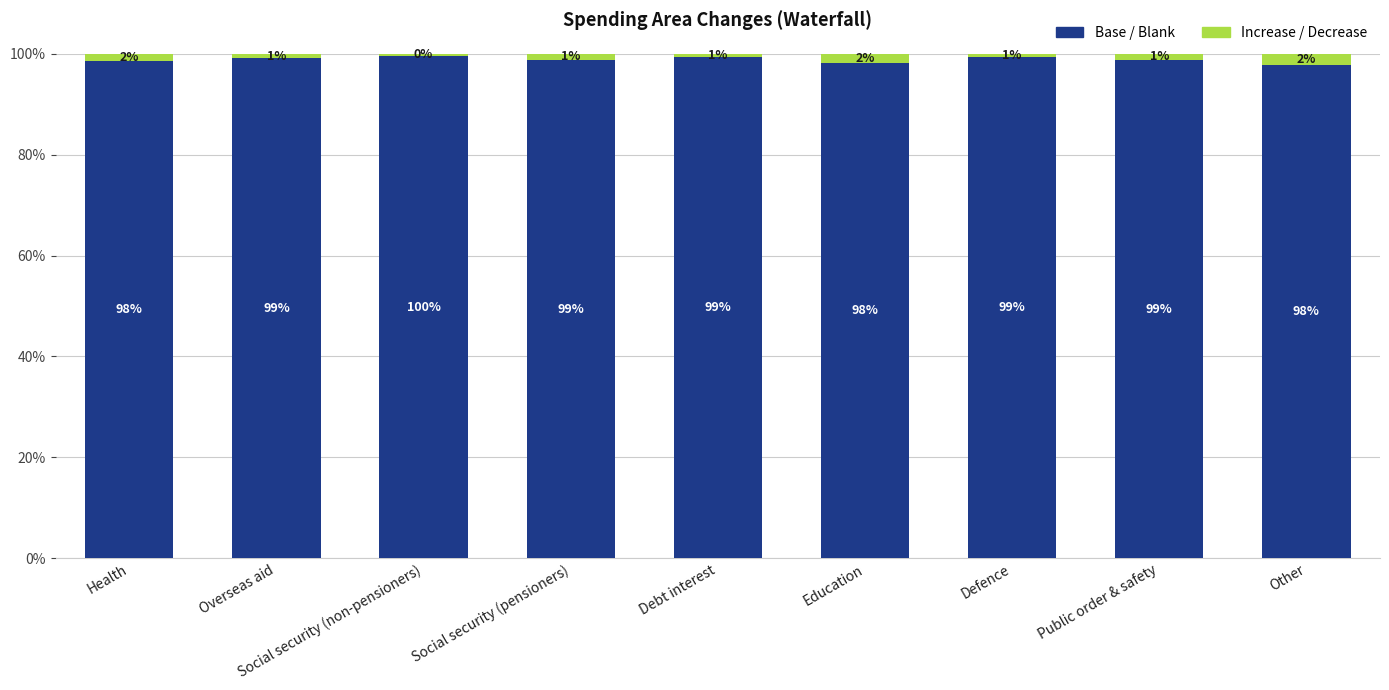

What is the total value across all series at Defence?

100.0